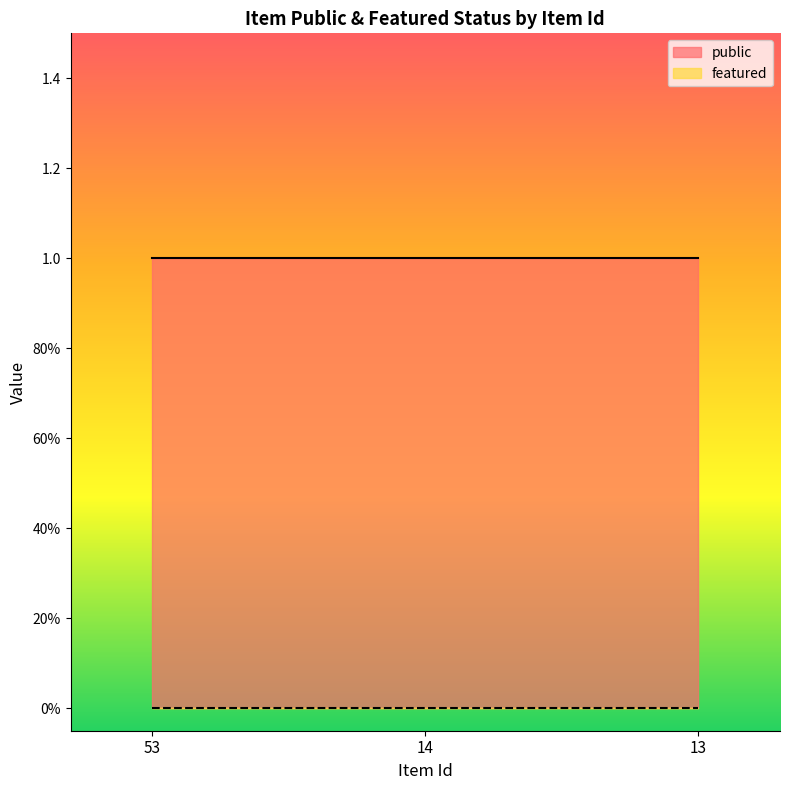

What are all the series names shown in the legend?

public, featured